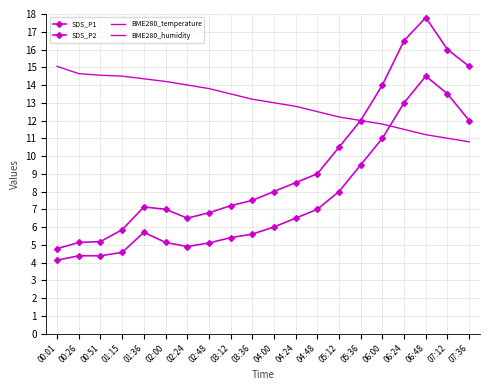

True or false: SDS_P1 and BME280_temperature cross at least once.

False